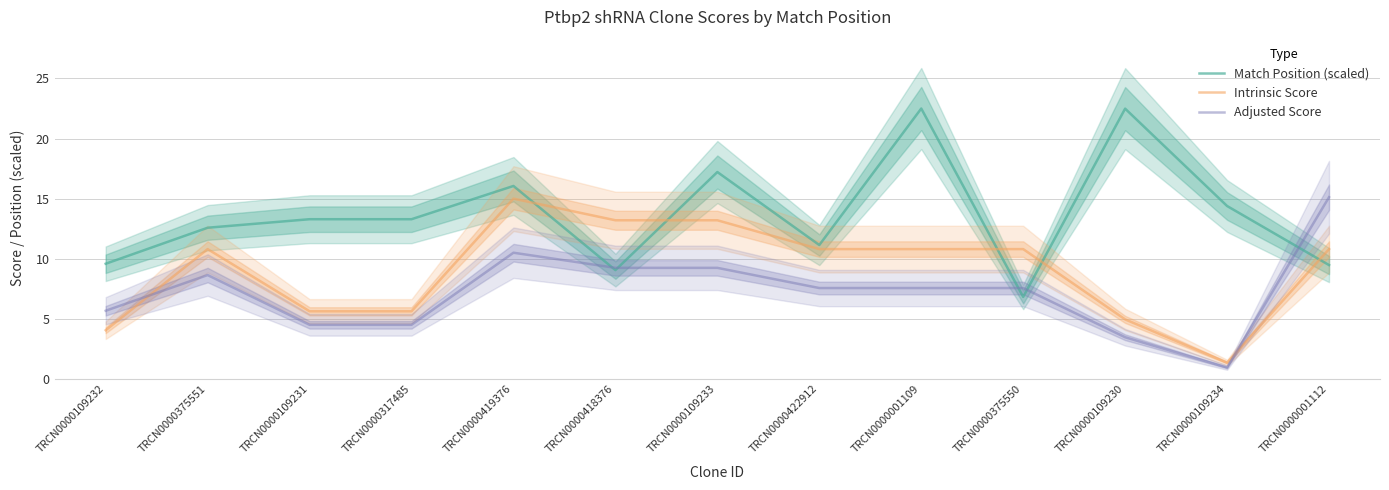

List the series in order of their peak value, highest first.

Match Position (scaled), Adjusted Score, Intrinsic Score